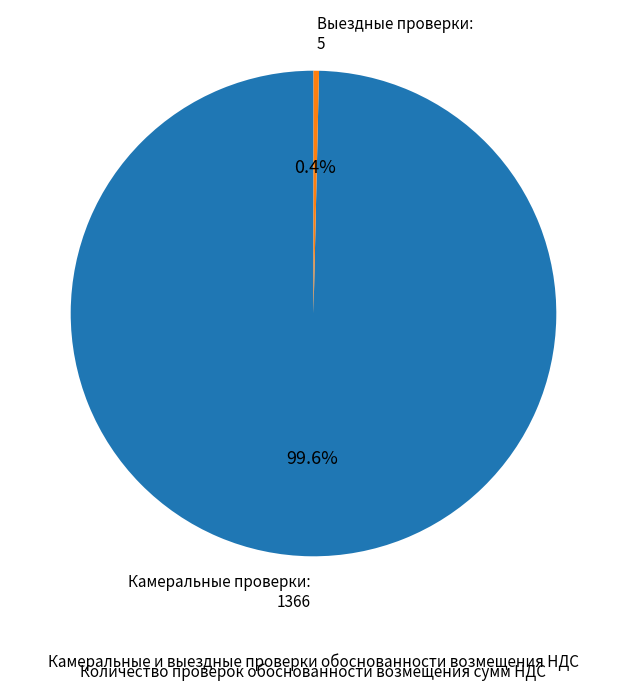

Between Камеральные проверки and Выездные проверки, which is larger?

Камеральные проверки